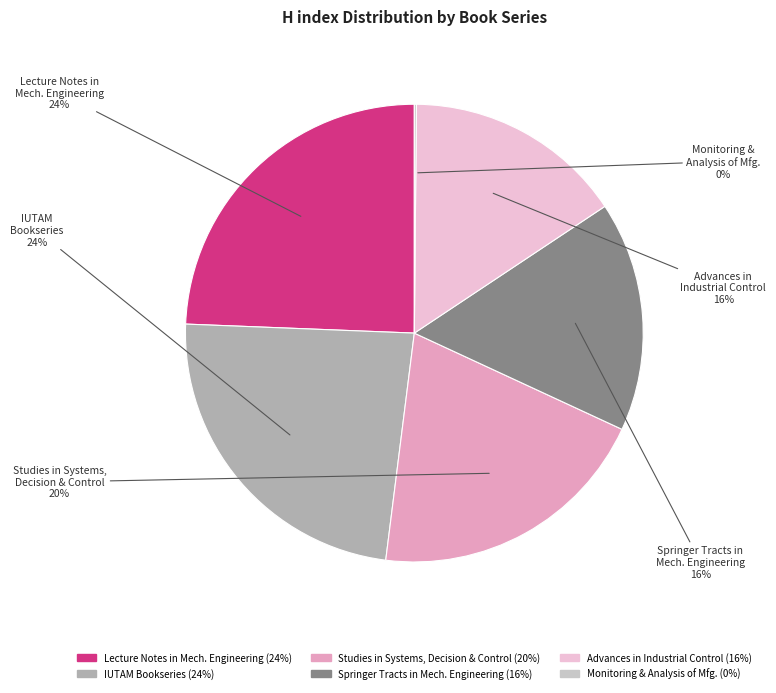

Is there any slice that represents more than half of the pie?

No